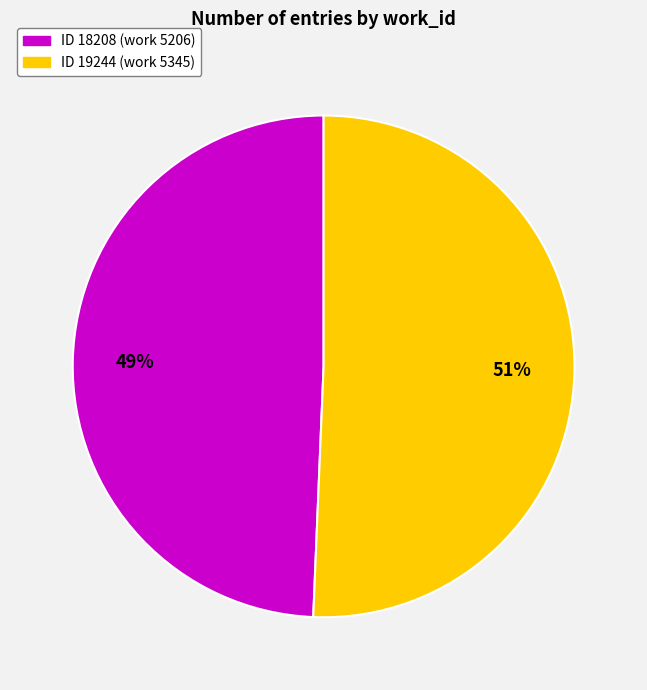

To the nearest percent, what is the average slice percentage?

50%